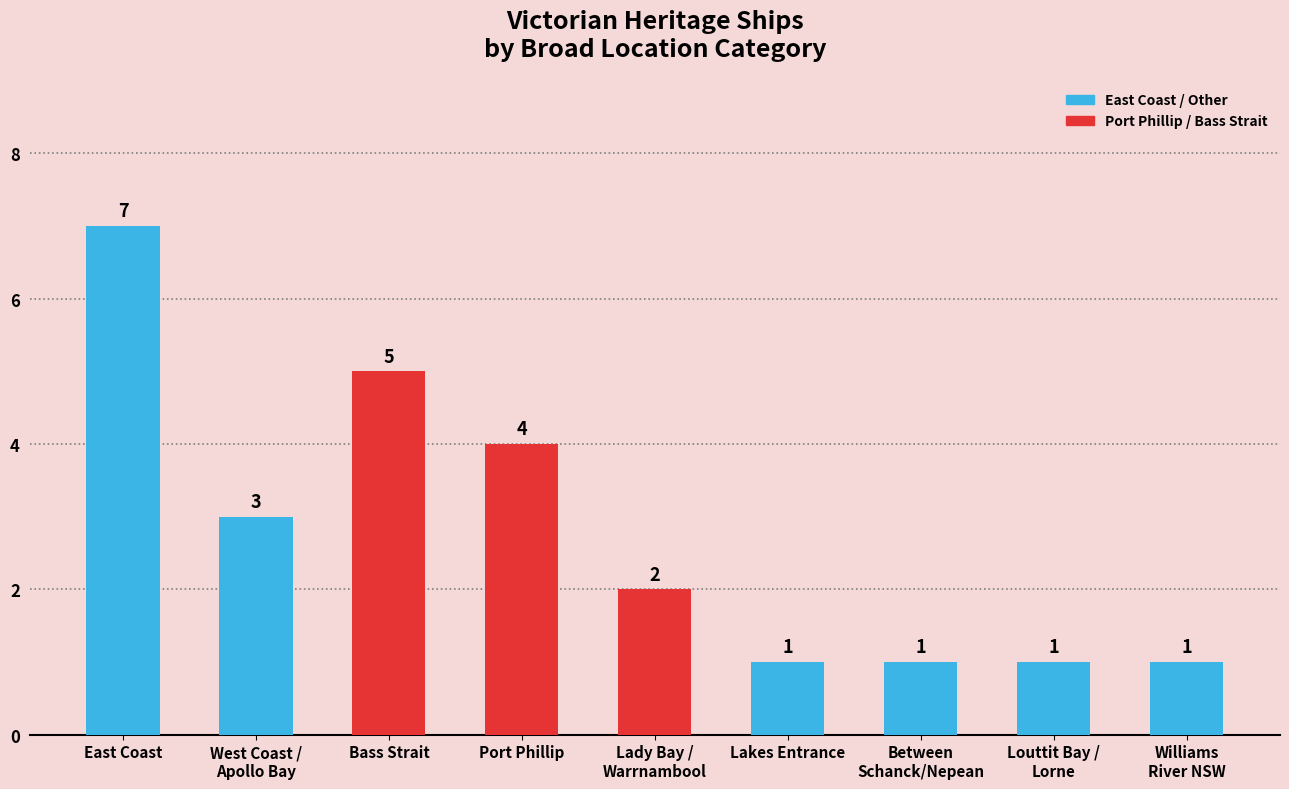

What is the difference between the second highest and second lowest values?

4